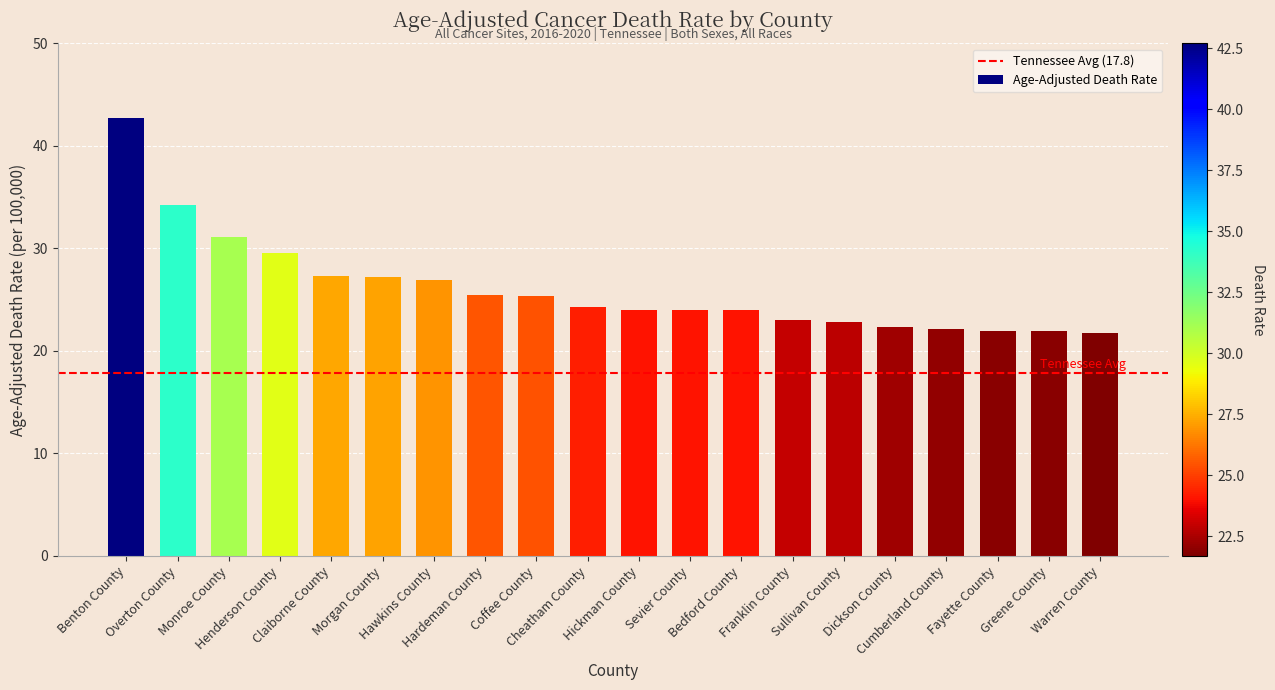

Where is the data nearest to the value 32?

Monroe County